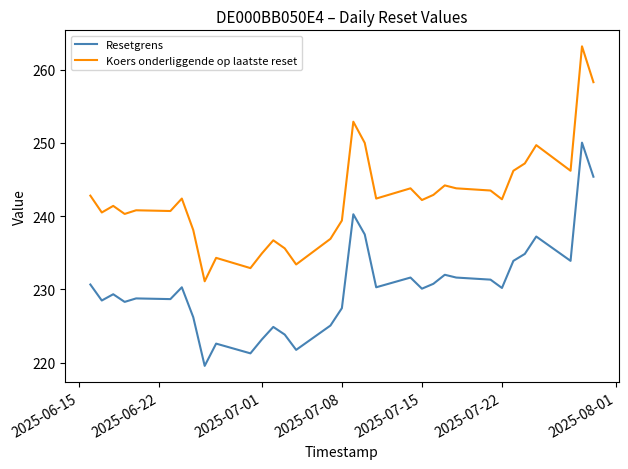

List the series in order of their overall mean, lowest first.

Resetgrens, Koers onderliggende op laatste reset